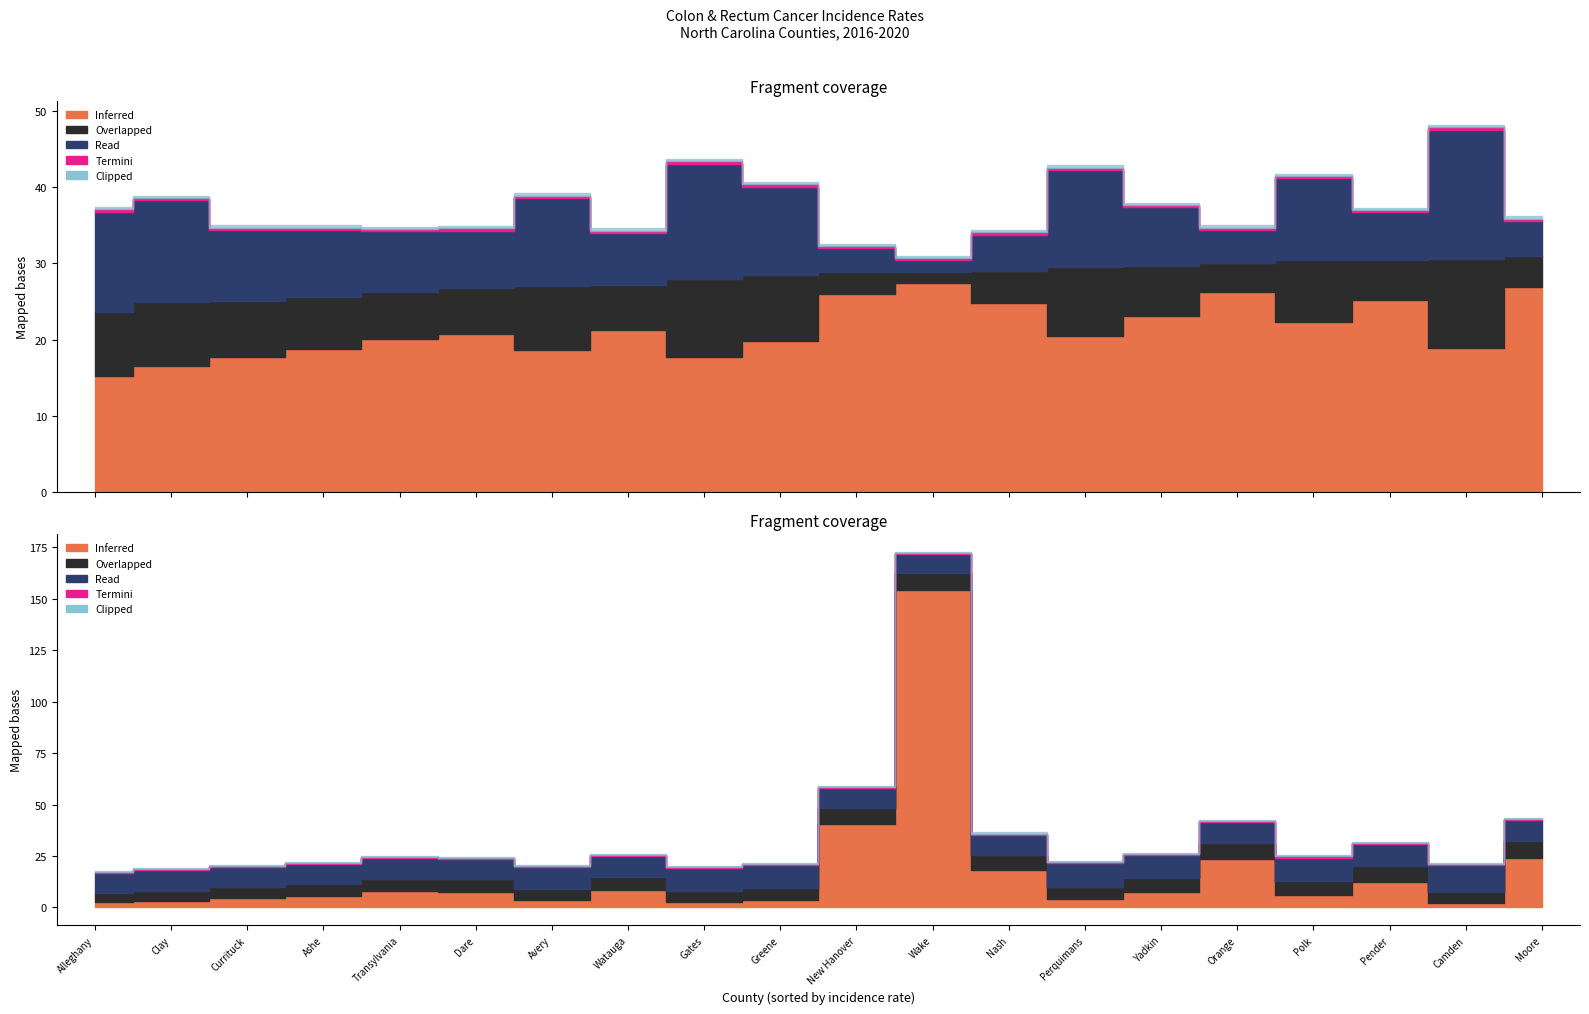

Between Transylvania and Wake, which is larger?

Wake